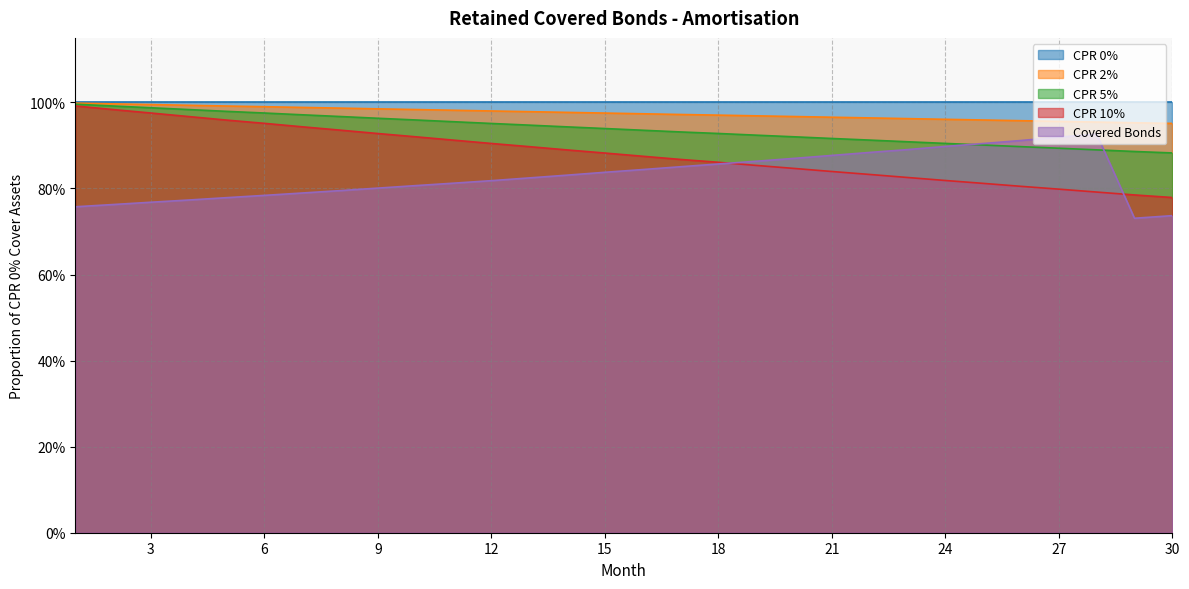

Count the number of categories in the chart.

30